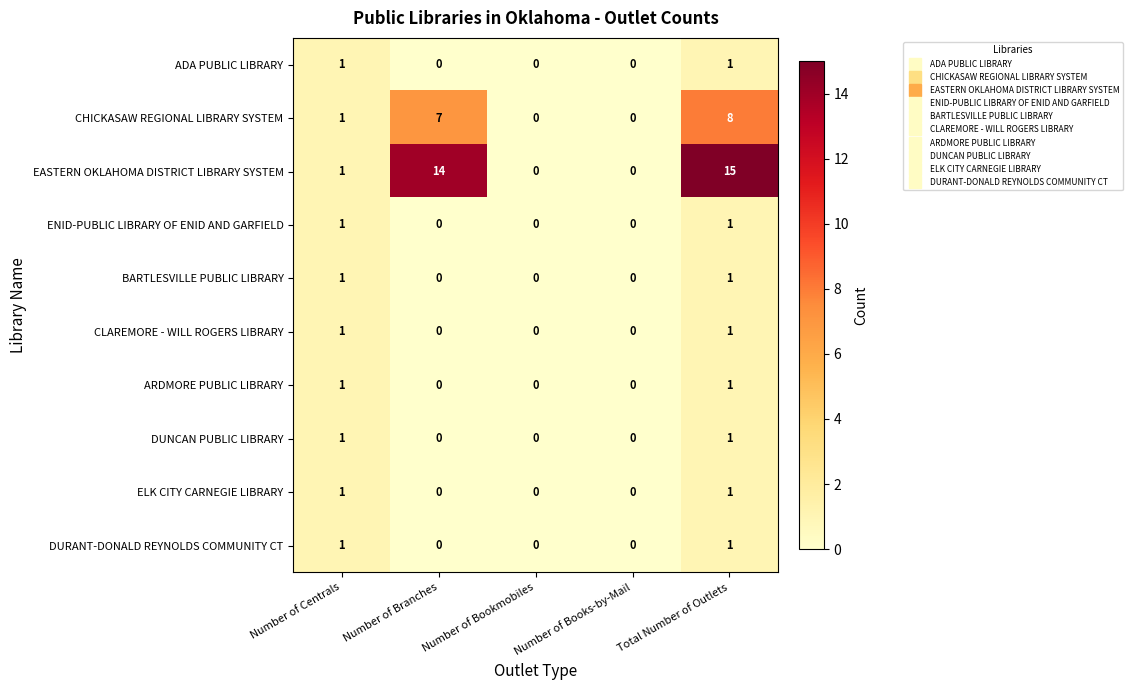

How many values in the DUNCAN PUBLIC LIBRARY series exceed 0?

2